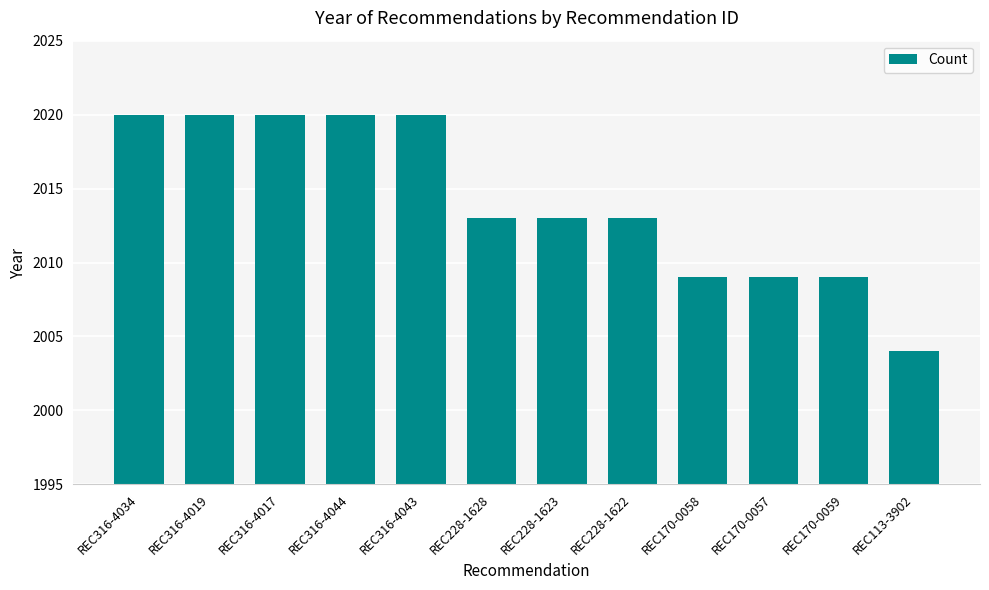

What value does the data have at REC228-1622?

2013